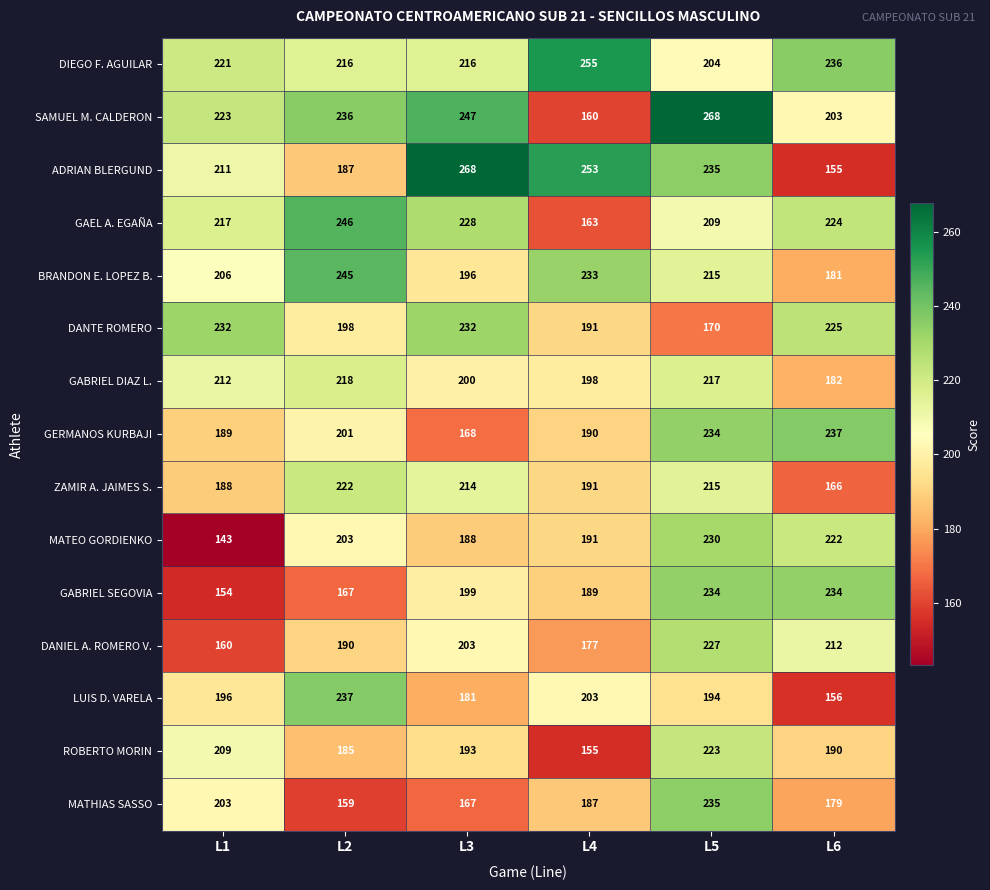

At how many categories does at least one series exceed 181?

6